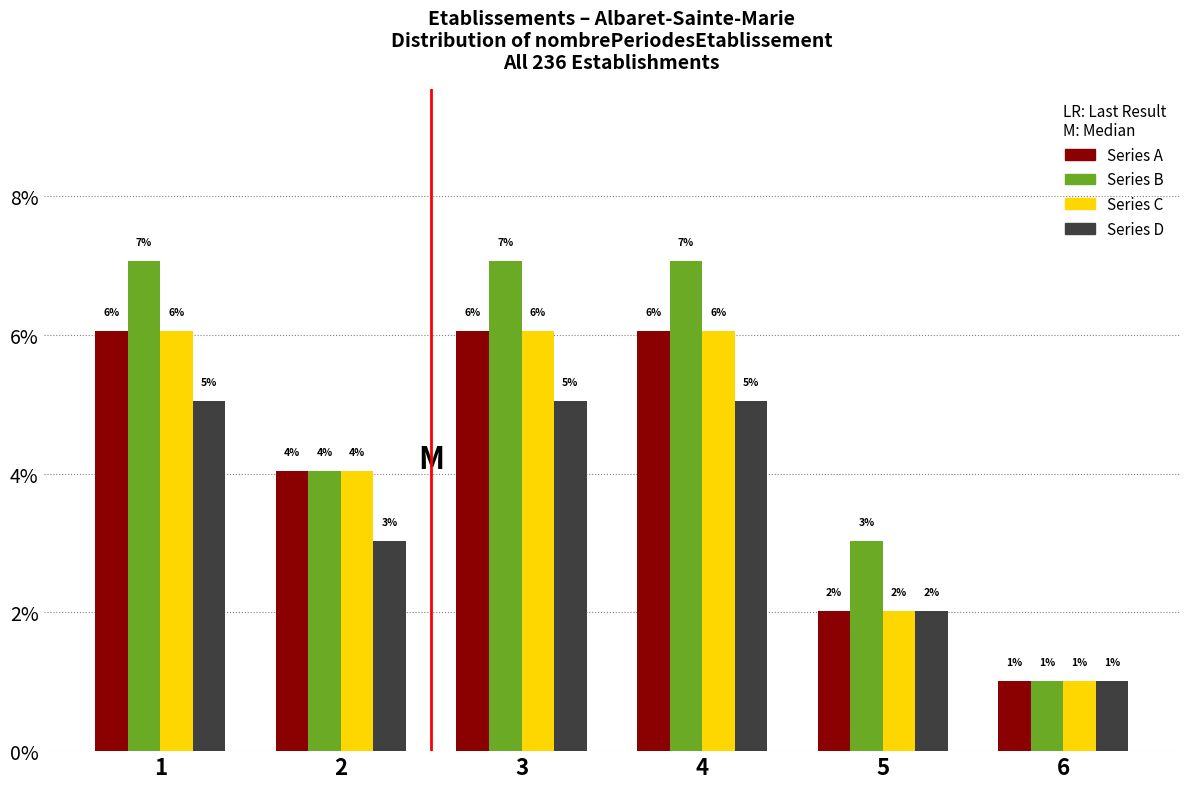

What is the spread (max minus min) of values at 4?

2.0